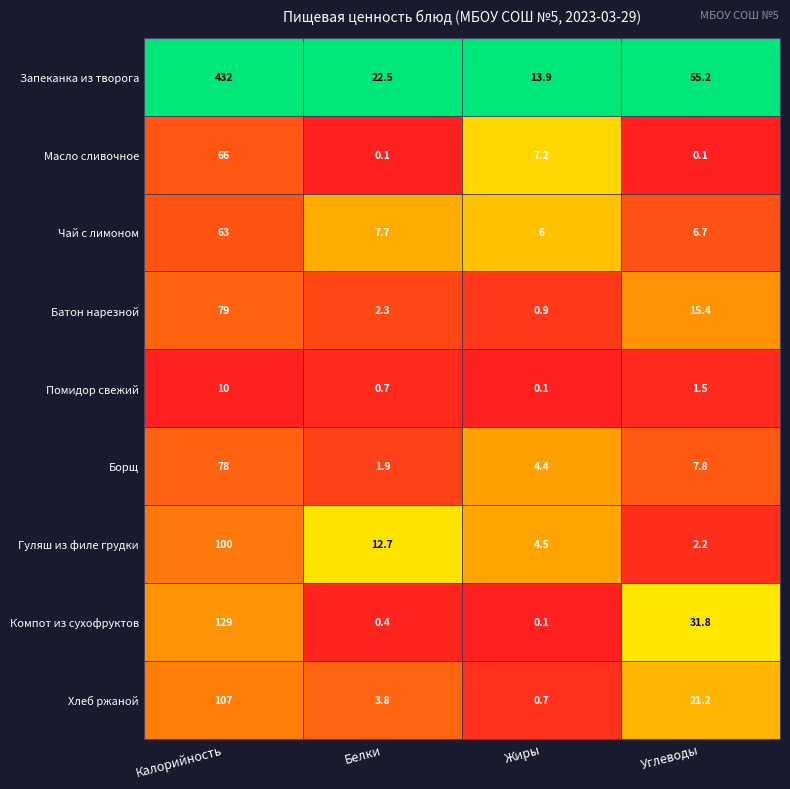

Where is Помидор свежий nearest to the value 5?

Углеводы